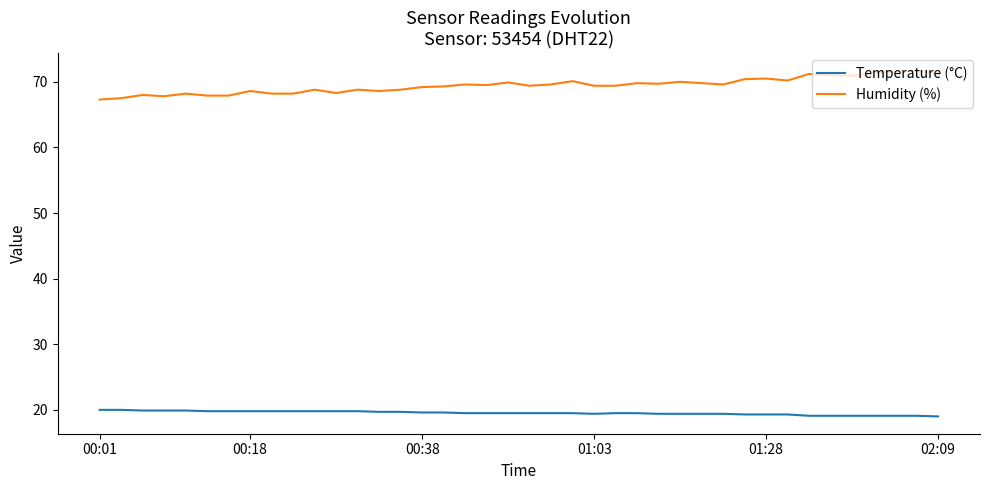

Does the chart have visible grid lines?

No